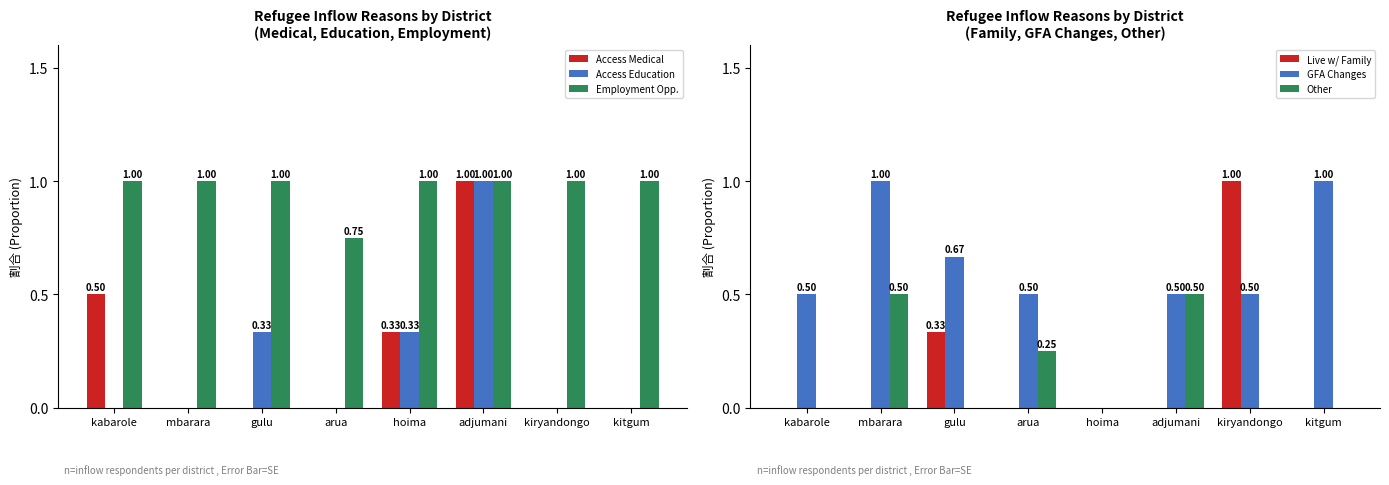

The Other series shows 0.2 at arua. True or false?

True